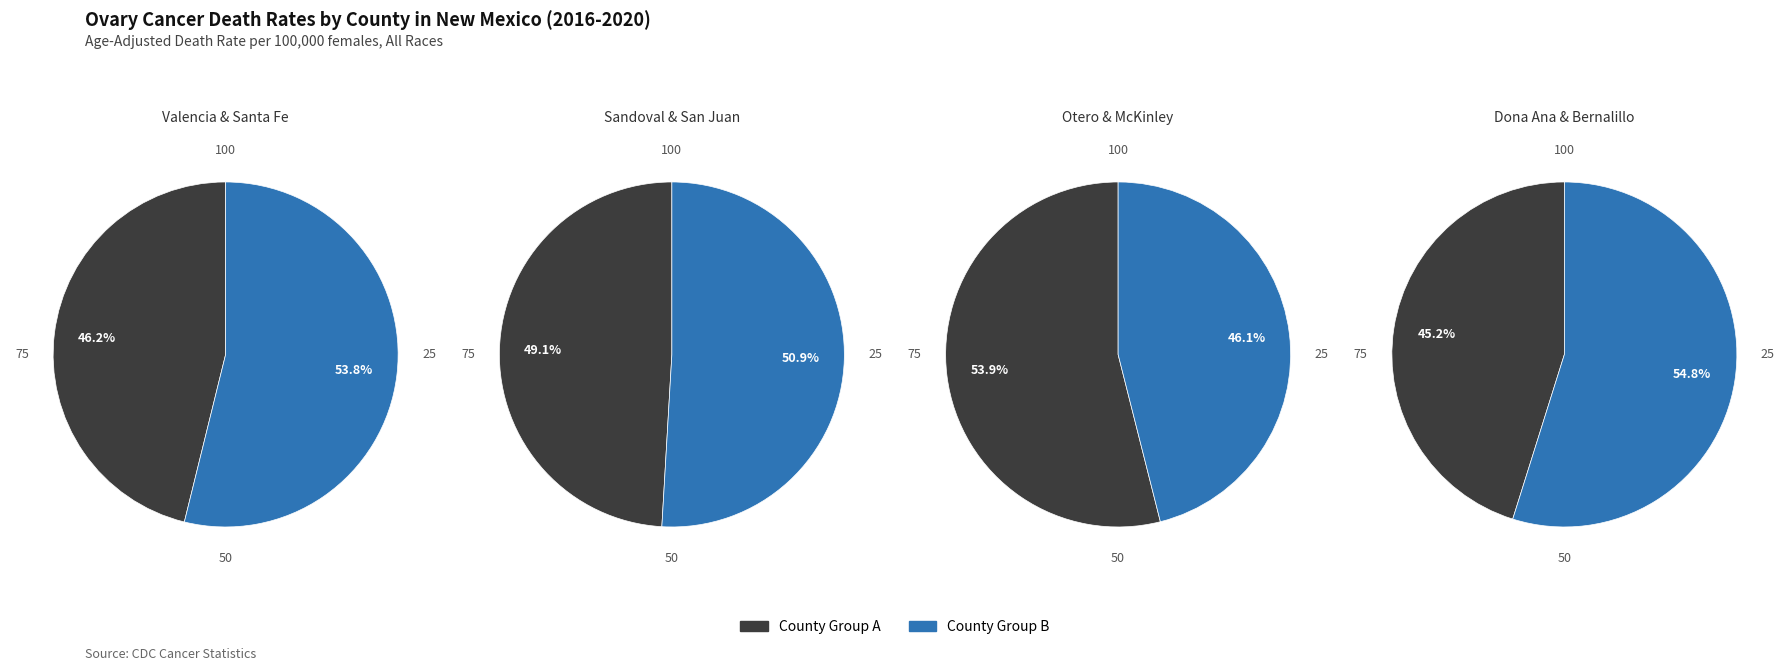

Is San Juan County the majority of the pie?

No